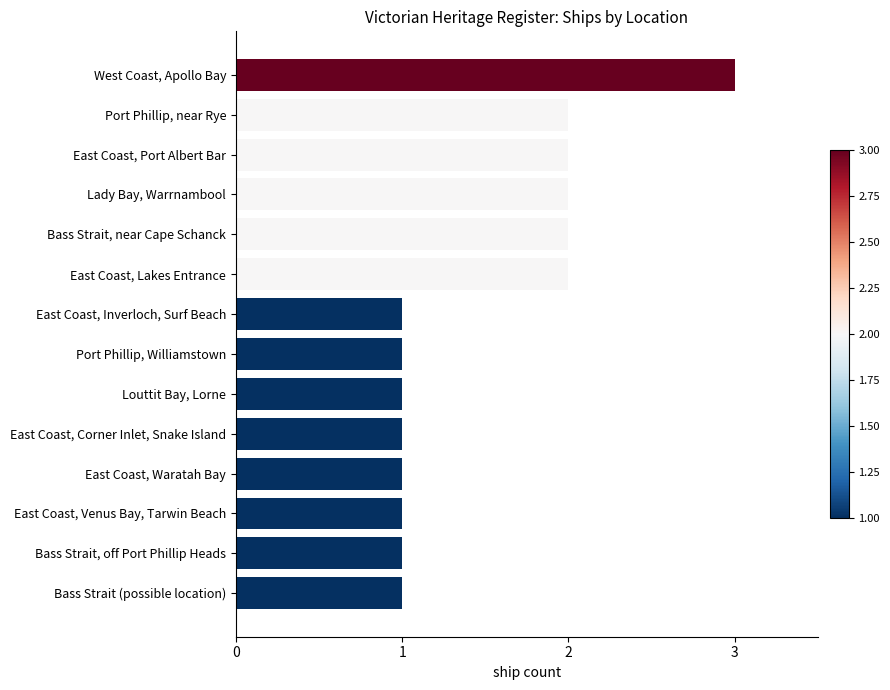

What is the sum of the values at Lady Bay, Warrnambool and Bass Strait (possible location)?

3